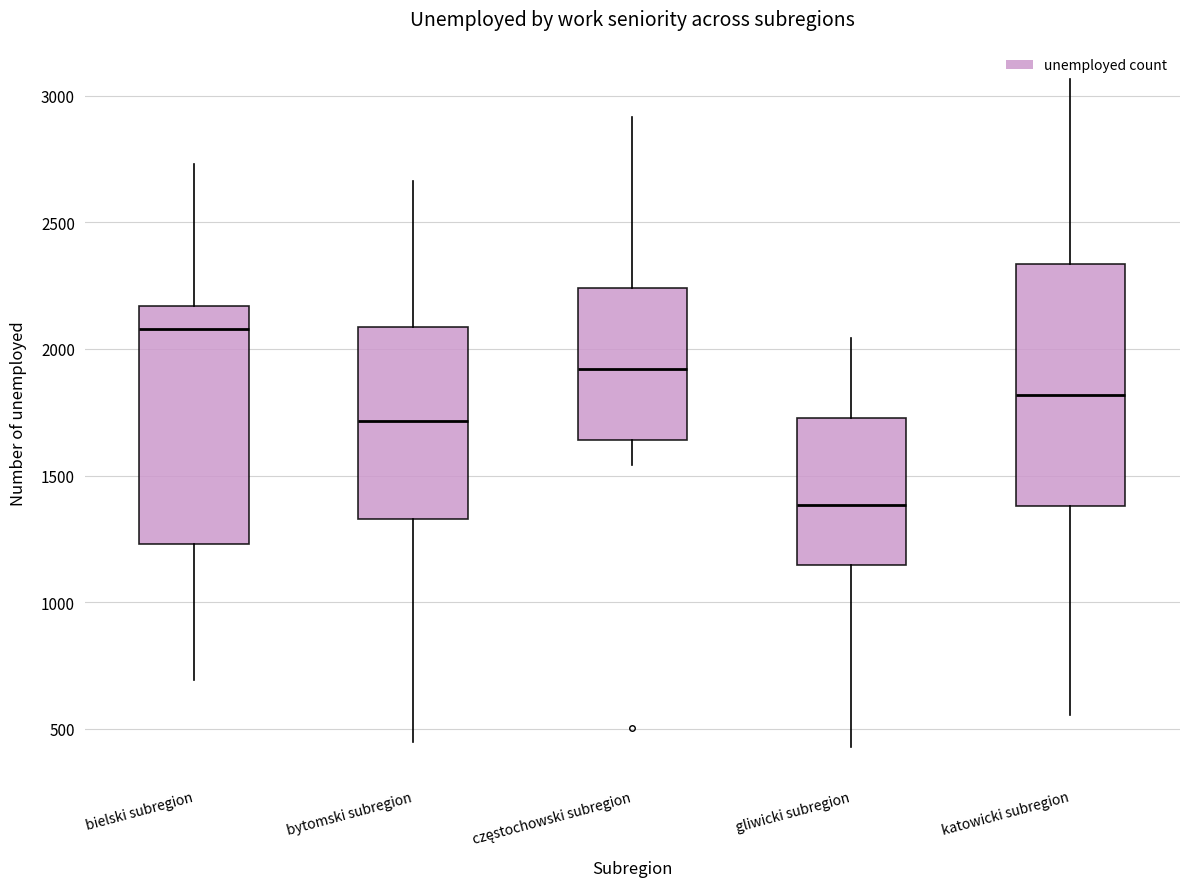

Where does the lower whisker of the box for katowicki subregion end on the y-axis? The values are not printed on the chart, so give them approximately, as read against the axis.

550